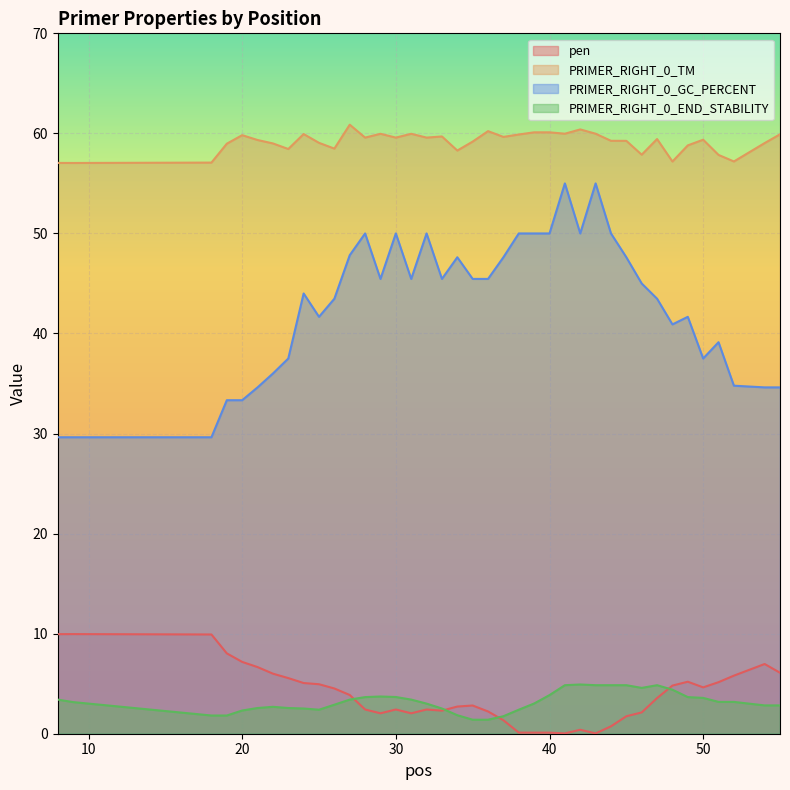

Does the chart display data point markers on the line(s)?

No